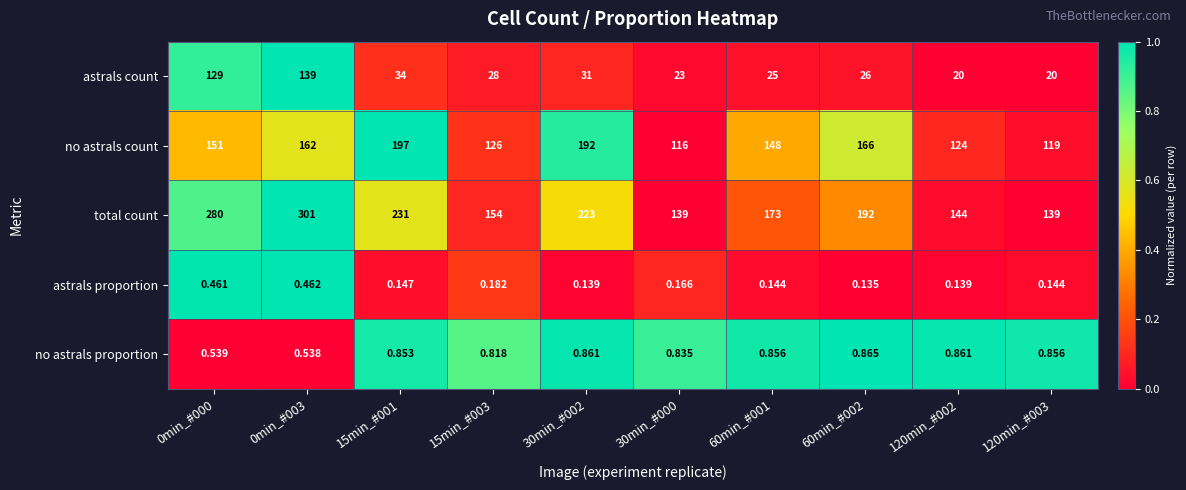

Count the number of categories in the chart.

10